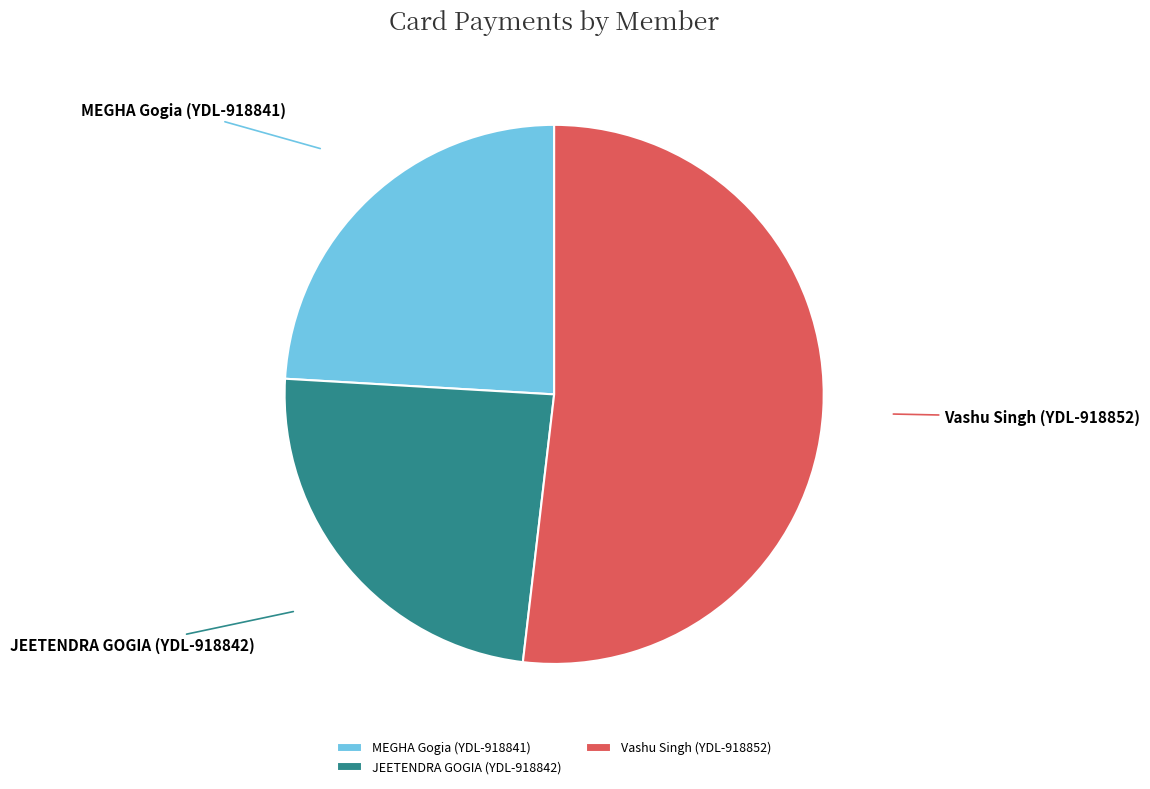

True or false: JEETENDRA GOGIA (YDL-918842) accounts for 33% of the total.

False